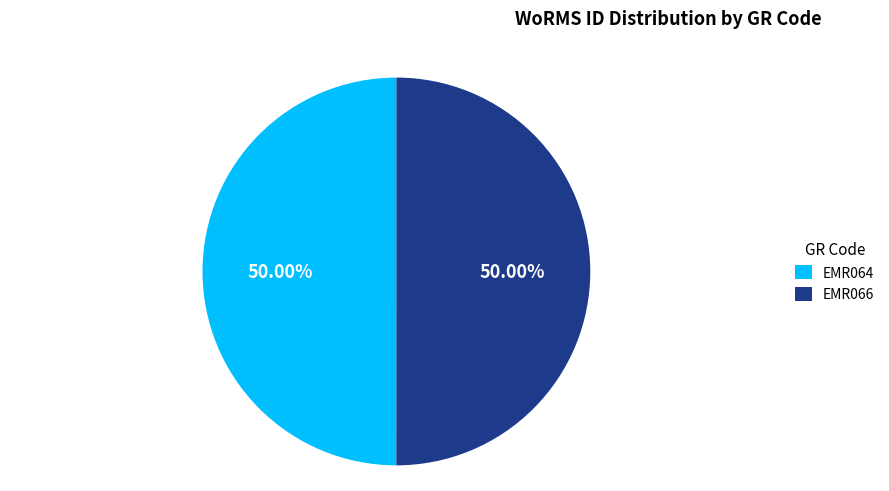

Count the number of slices in the pie.

2